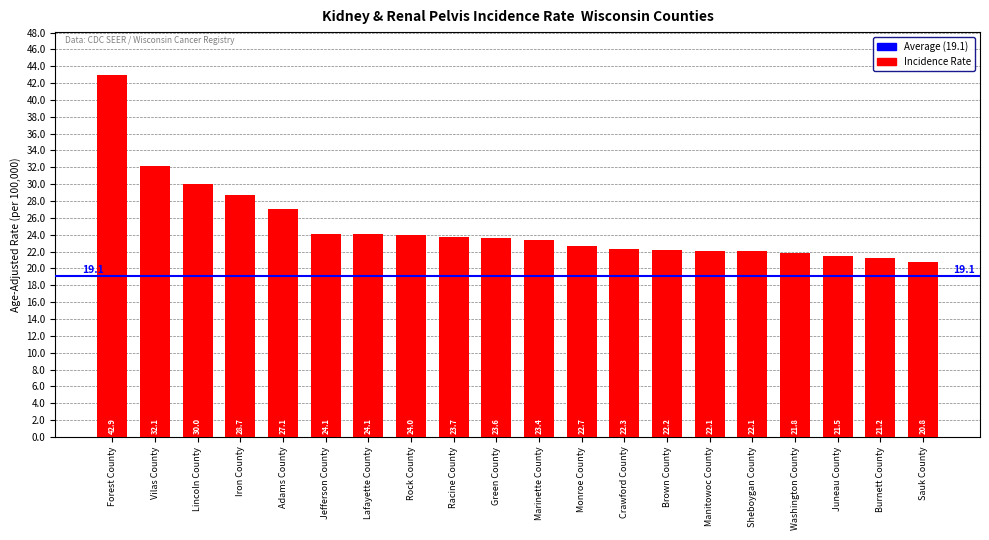

What is the difference between the maximum and minimum values?

22.1